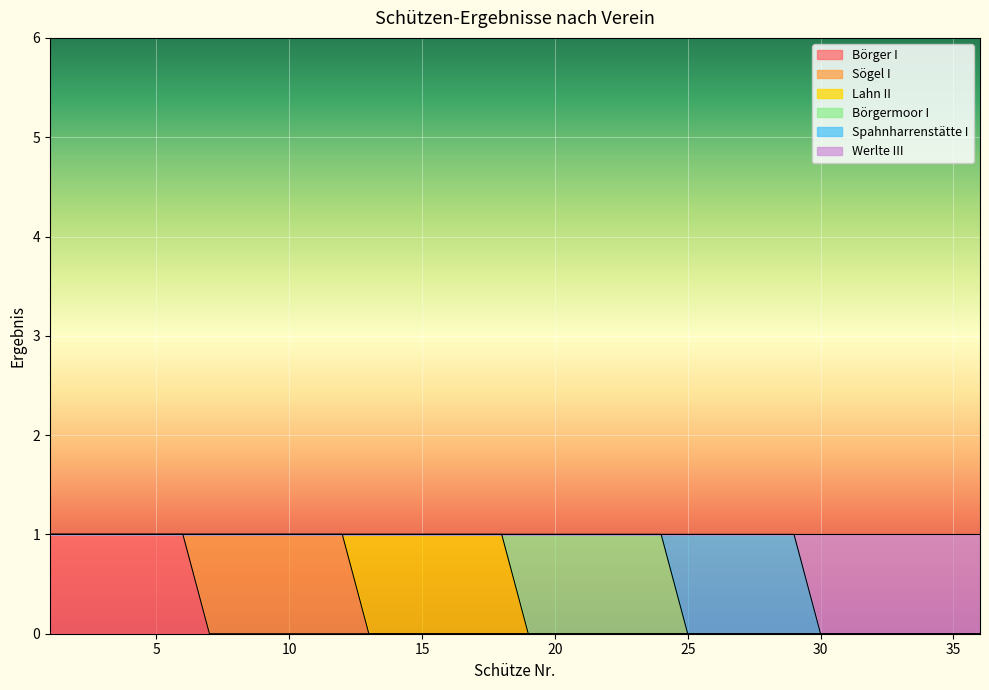

What are all the series names shown in the legend?

Börger I, Sögel I, Lahn II, Börgermoor I, Spahnharrenstätte I, Werlte III